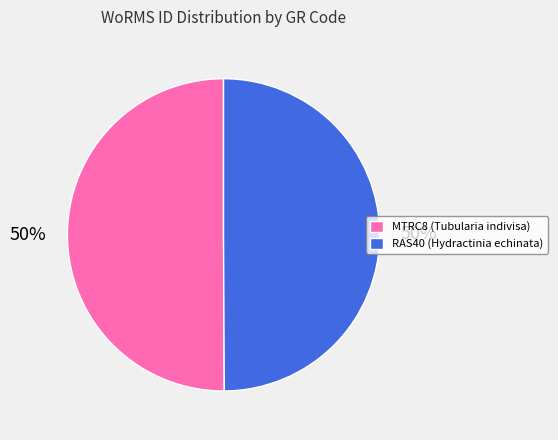

Do RAS40 (Hydractinia echinata) and MTRC8 (Tubularia indivisa) together represent more than half of the pie?

Yes